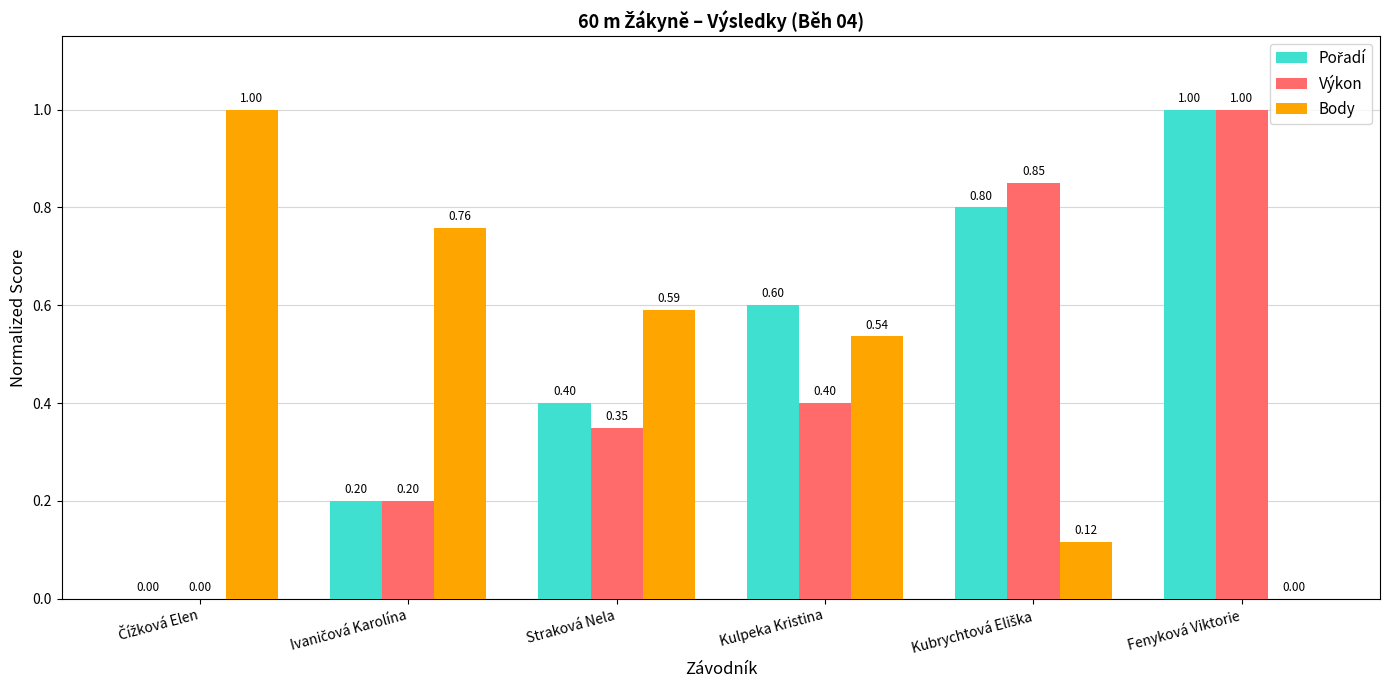

What is the sum of all Výkon values?

2.8